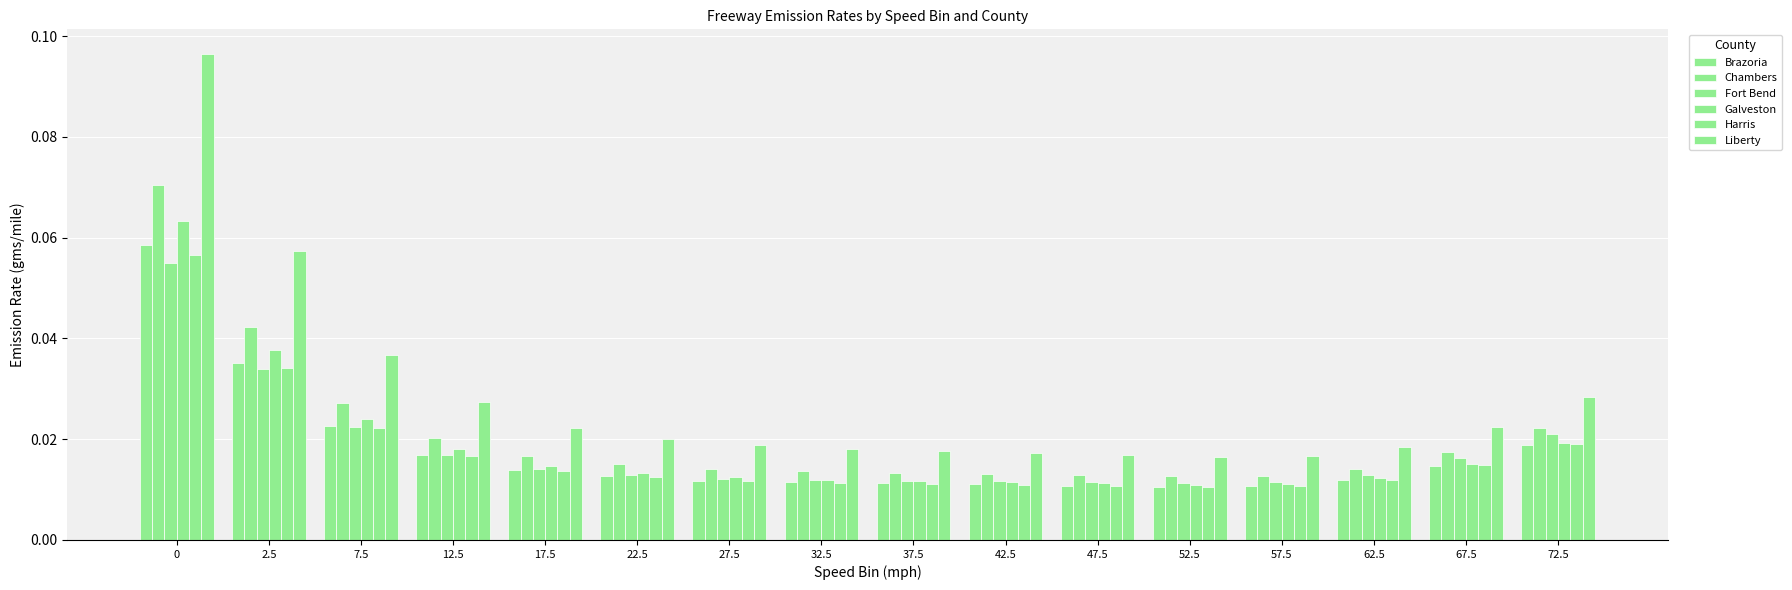

How many categories are shown in the chart?

16